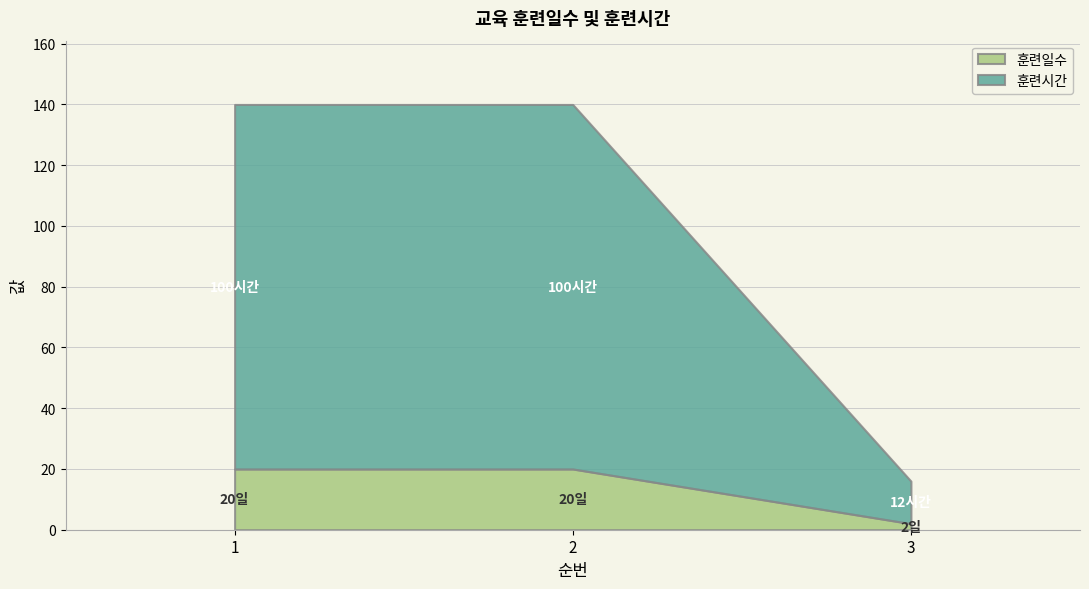

At which label does 훈련시간 reach its peak?

1